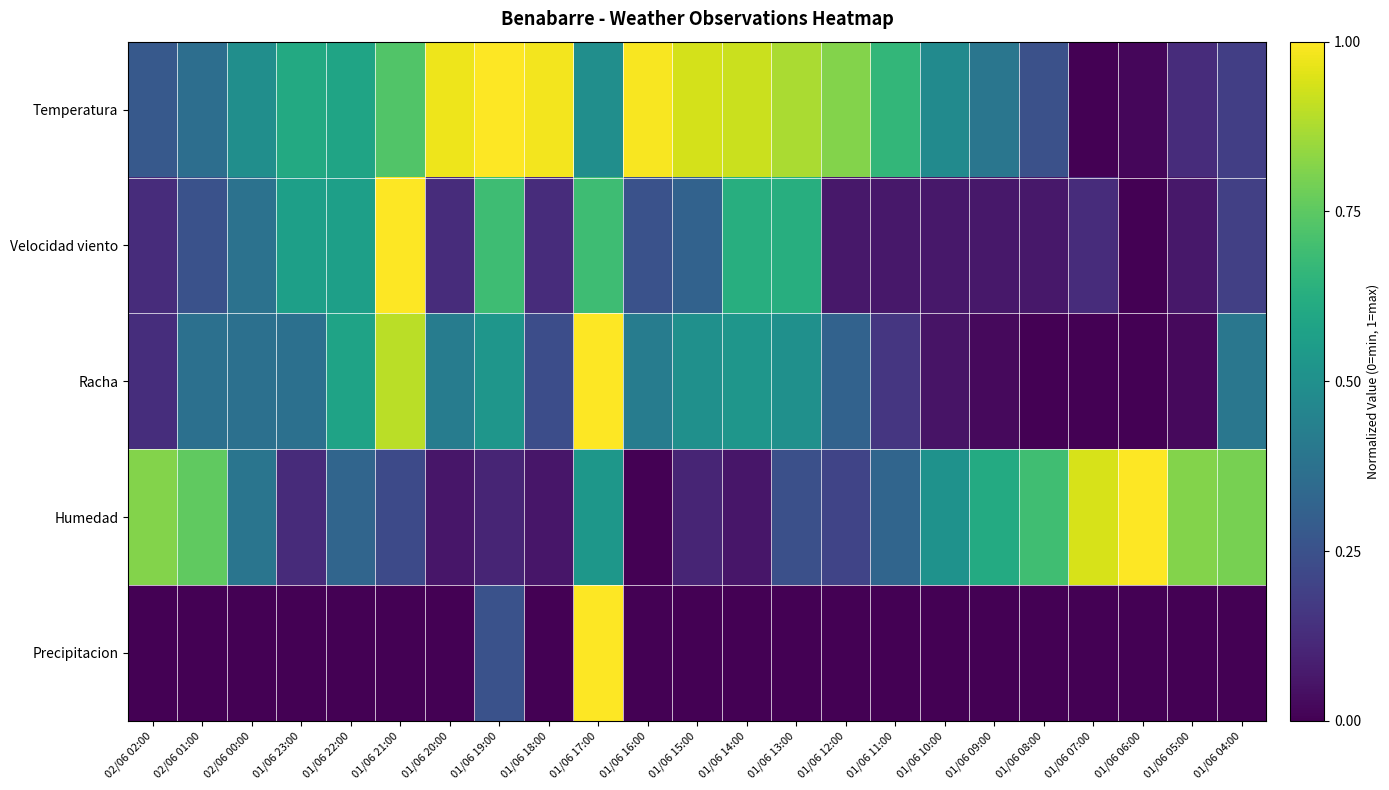

What is the total value across all series at 01/06 06:00?

1.0